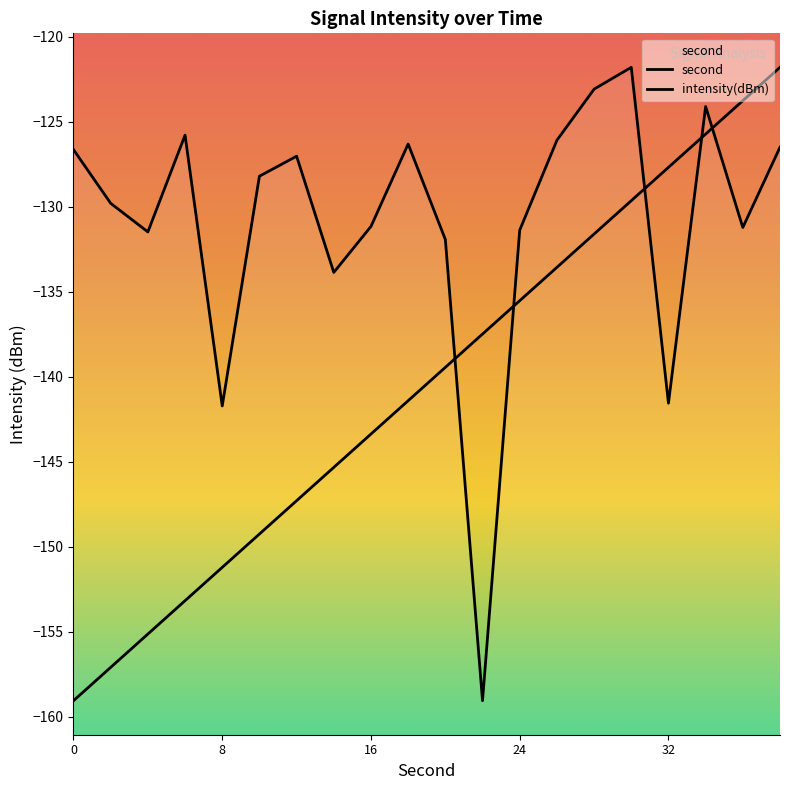

How many times do second and intensity(dBm) cross each other?

5